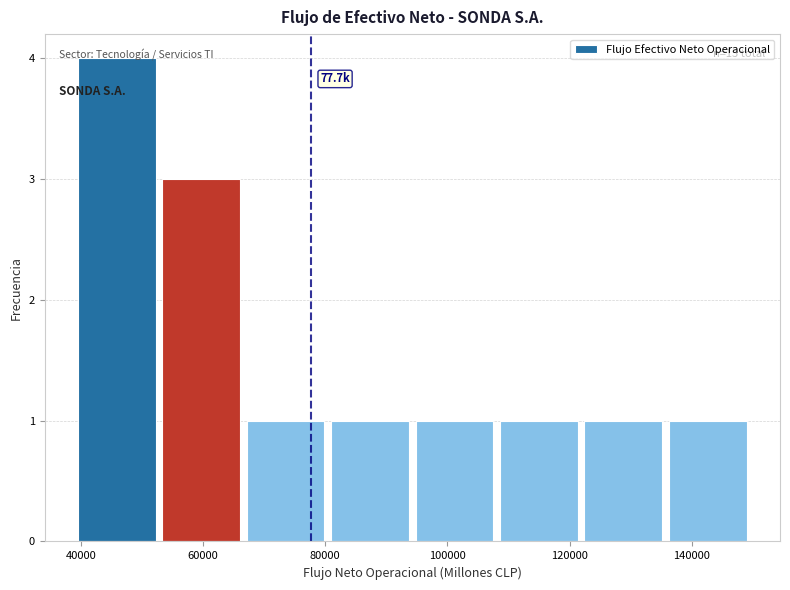

Which range on the x-axis has the tallest bar?

40000 to 54000